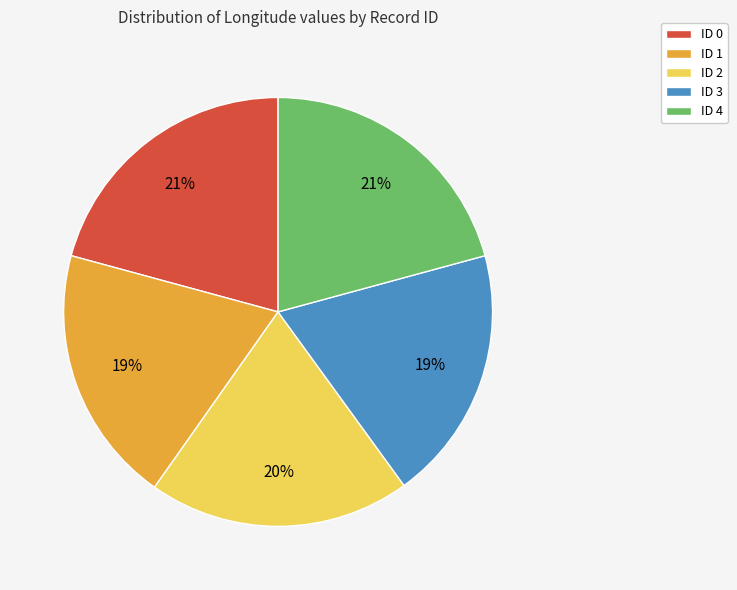

Is it true that ID 4 is 21% of the pie?

True